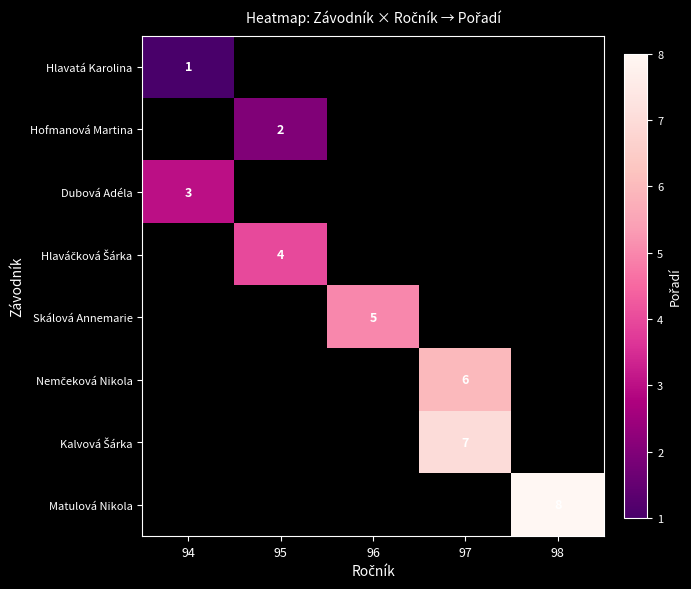

Is it true that Matulová Nikola equals 5 at 98?

False